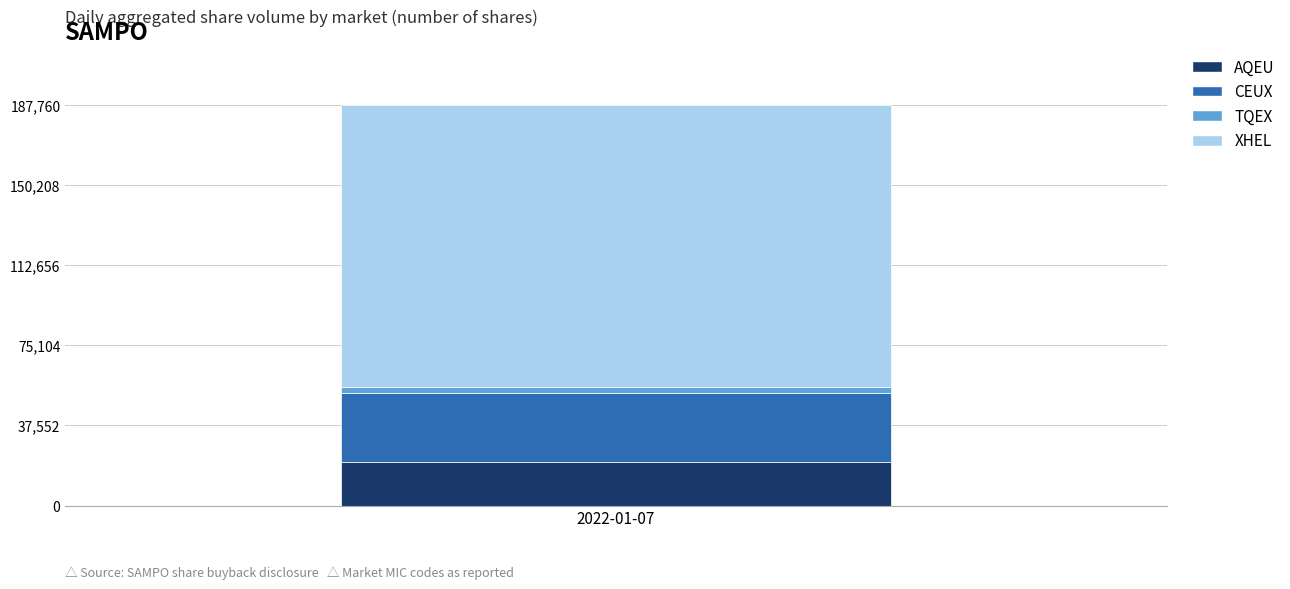

What is the maximum value for AQEU?

20261